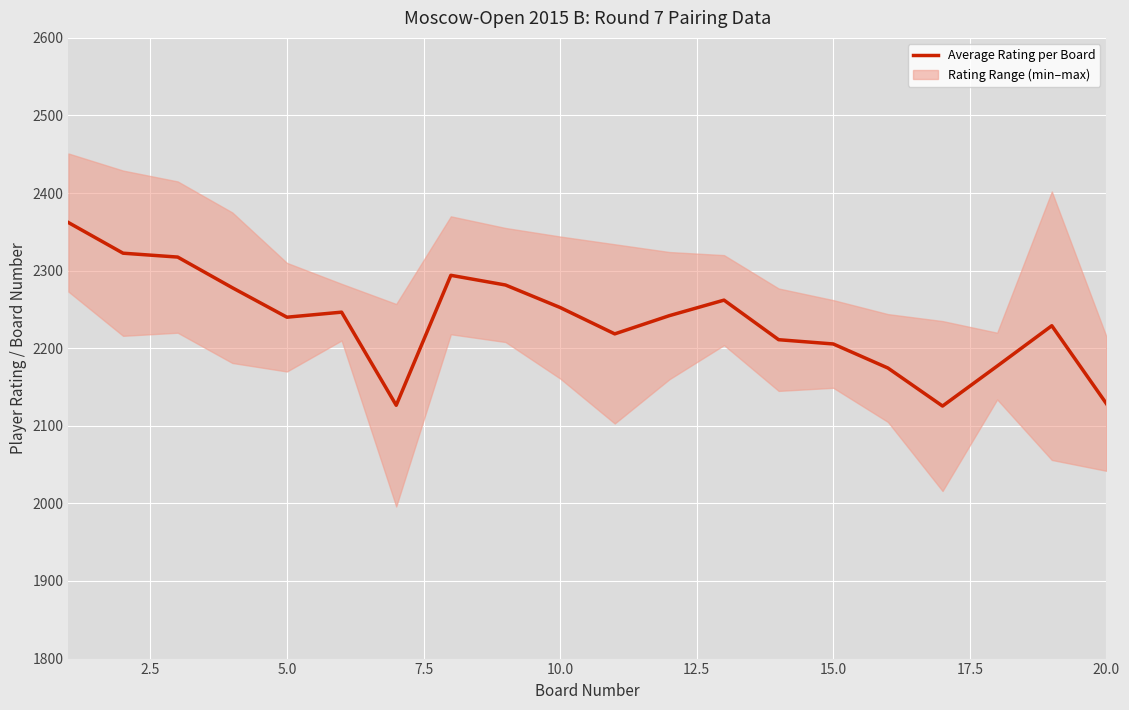

The chart shows a value of 4121.5 at 5.0. True or false?

False